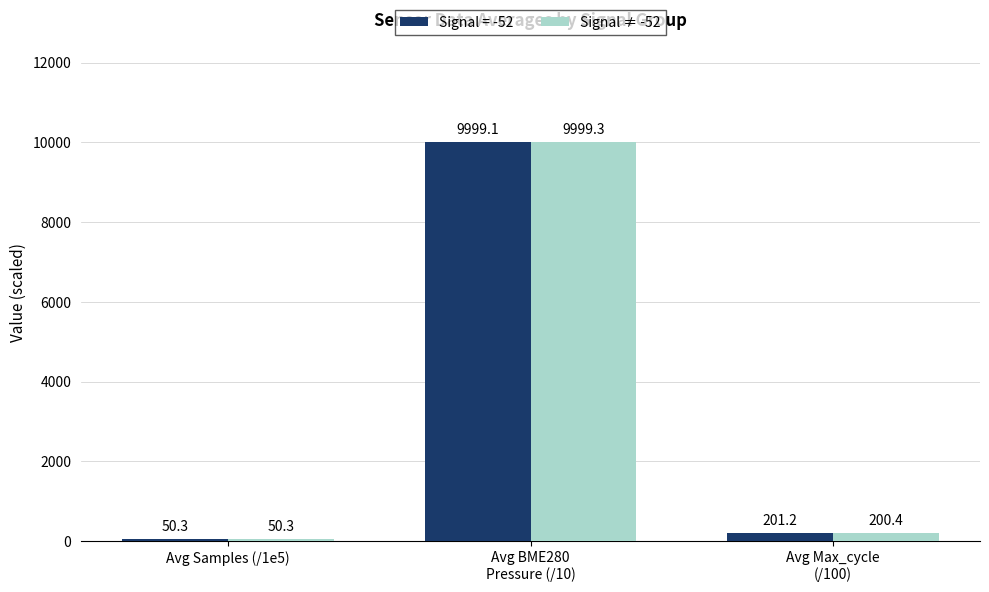

Which series has the widest spread of values?

Signal ≠ -52